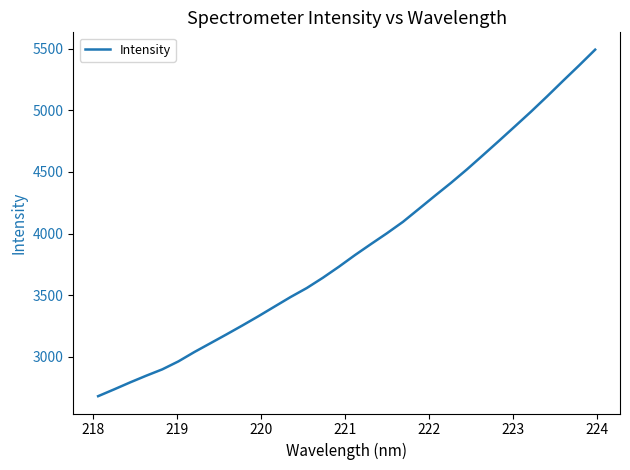

What is the greatest value displayed?

5490.8